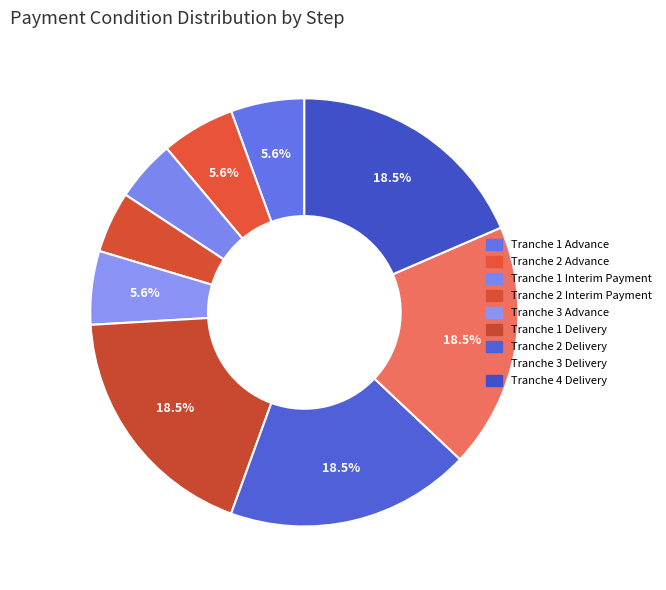

To the nearest percent, what is the combined percentage of Tranche 1 Interim Payment and Tranche 3 Delivery?

23%